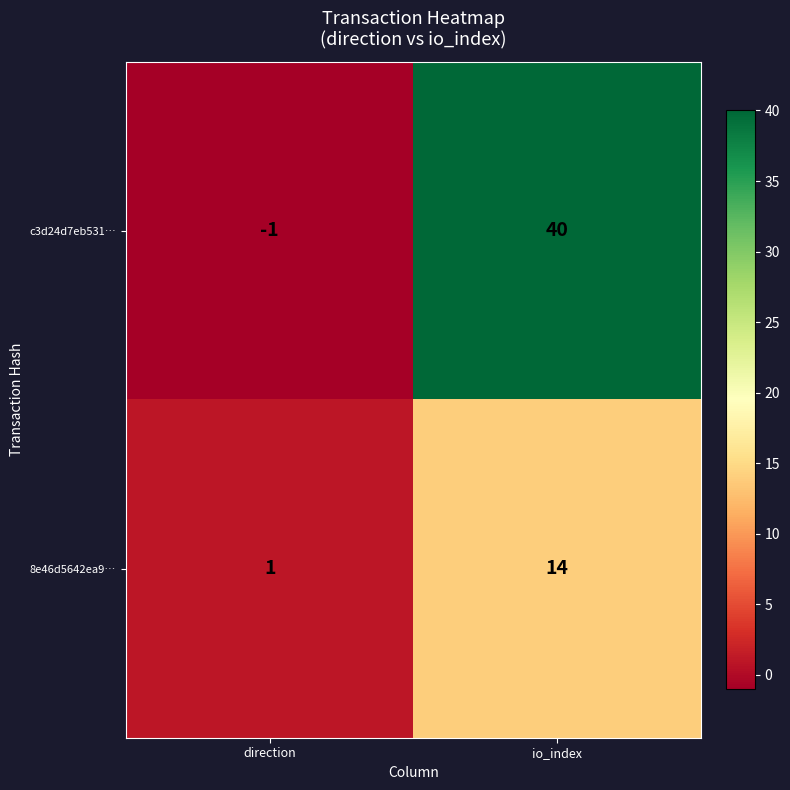

The value of 8e46d5642ea9… at direction is 0. True or false?

False